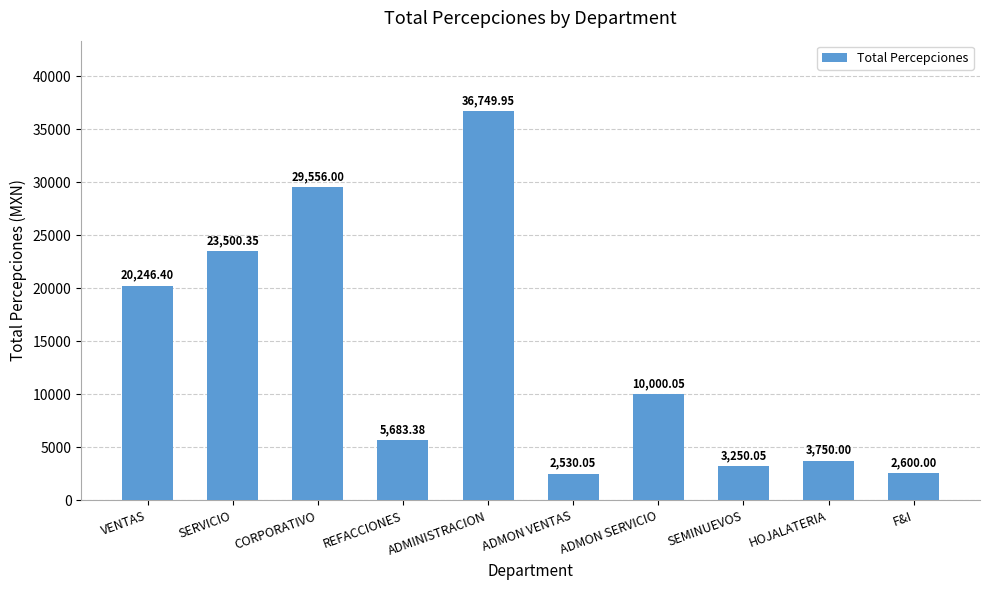

What value does the data have at F&I?

2600.0